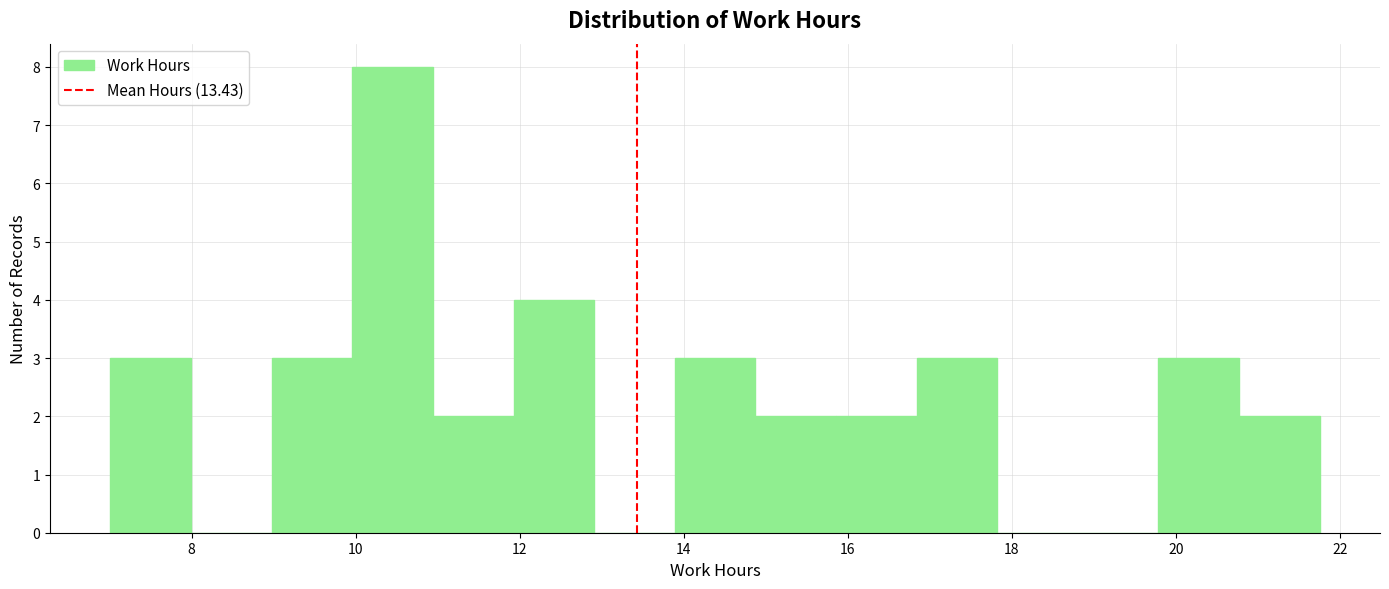

Which range on the x-axis has the tallest bar?

10.0 to 11.0